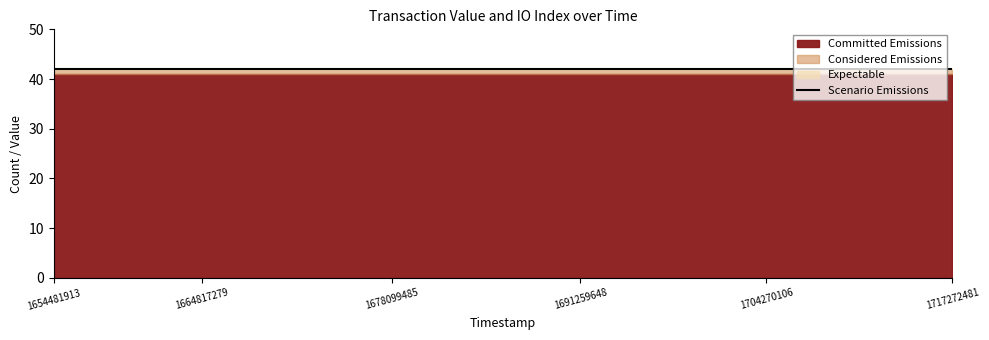

Count the number of categories in the chart.

25